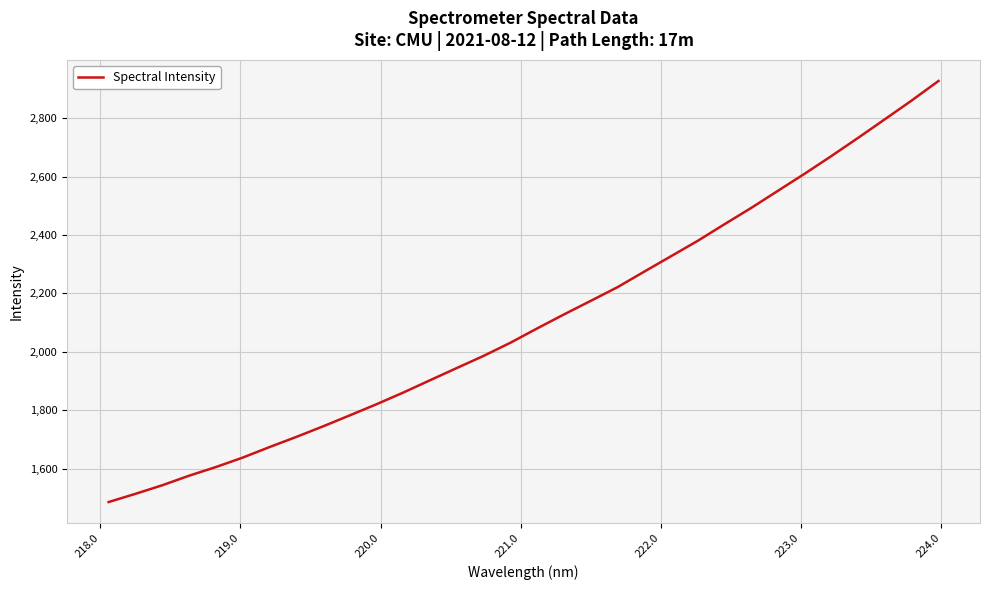

What is the smallest value displayed?

1485.2